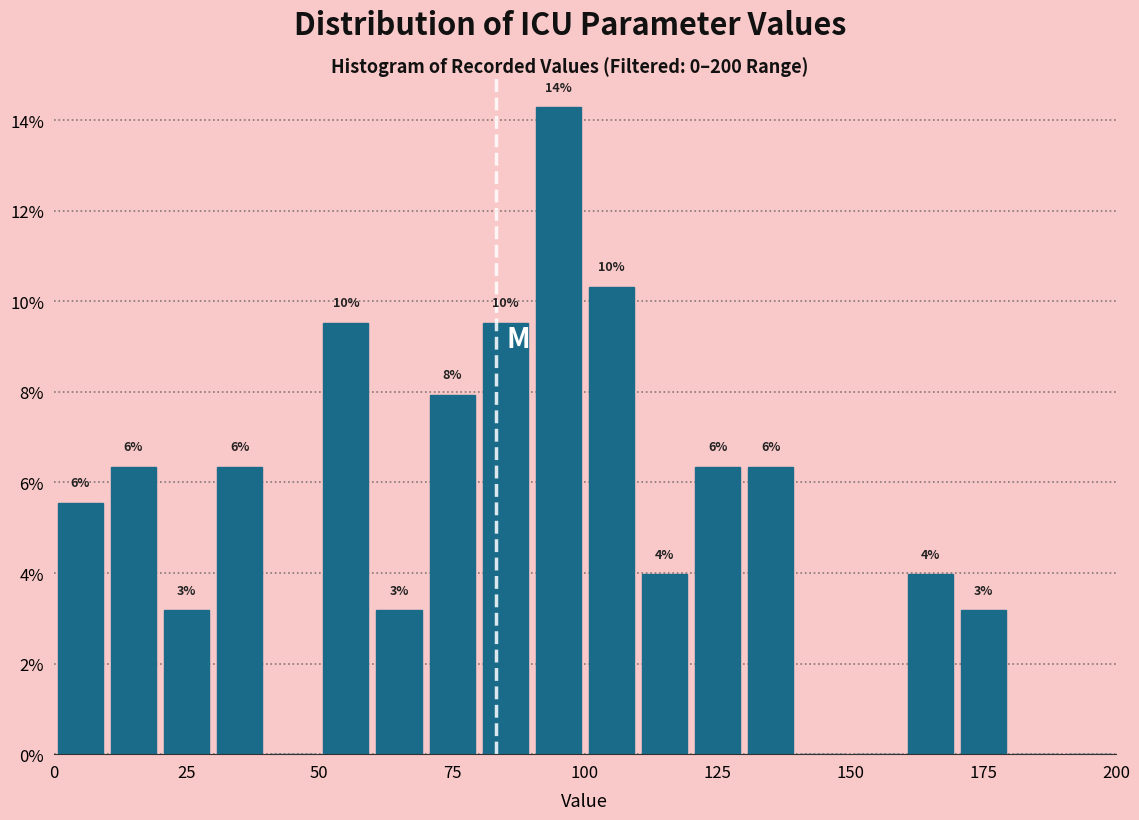

Read against the x-axis, roughly where is the centre of the tallest bar?

95